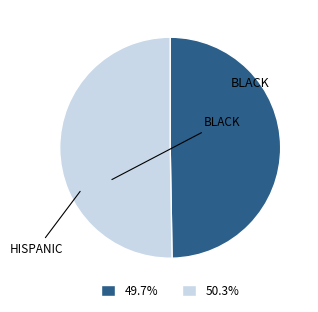

Does any single category account for the majority?

Yes